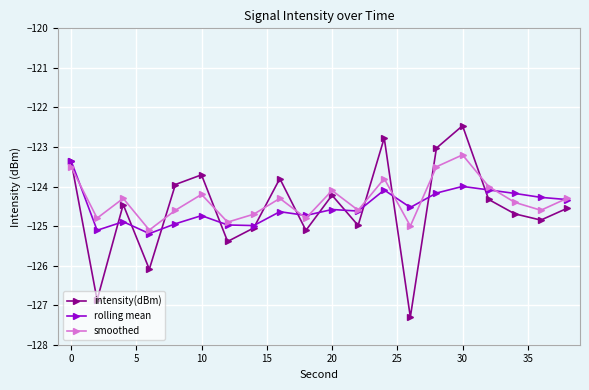

Which series has the largest range (max minus min)?

intensity(dBm)